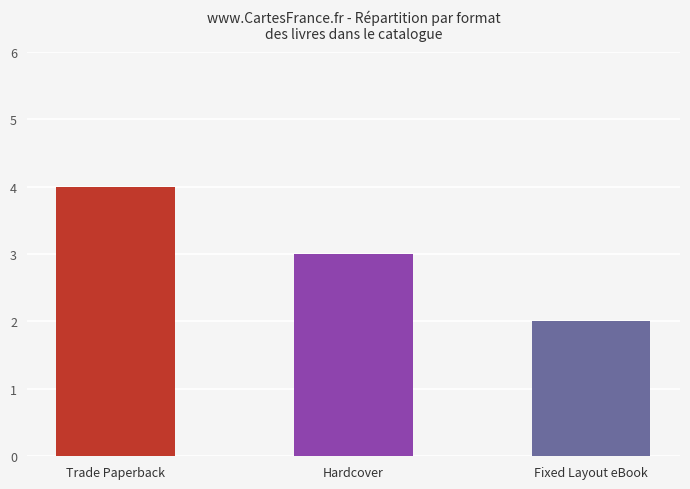

How many bars are there in total?

3